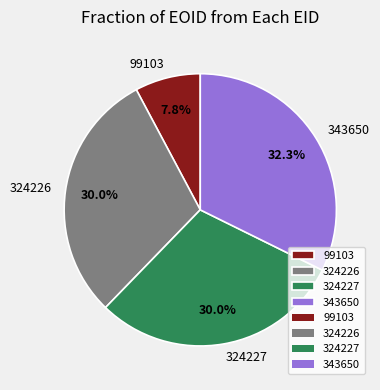

What percentage is NOT represented by 324226?

70.0%